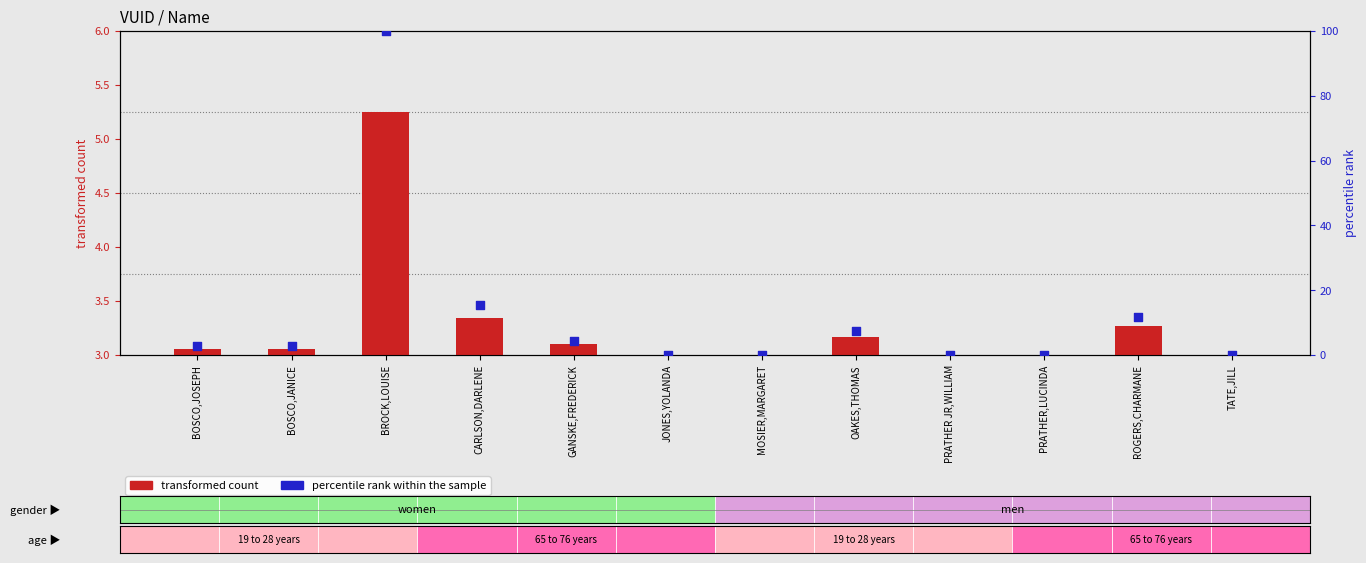

What are all the series names shown in the legend?

transformed count, percentile rank within the sample